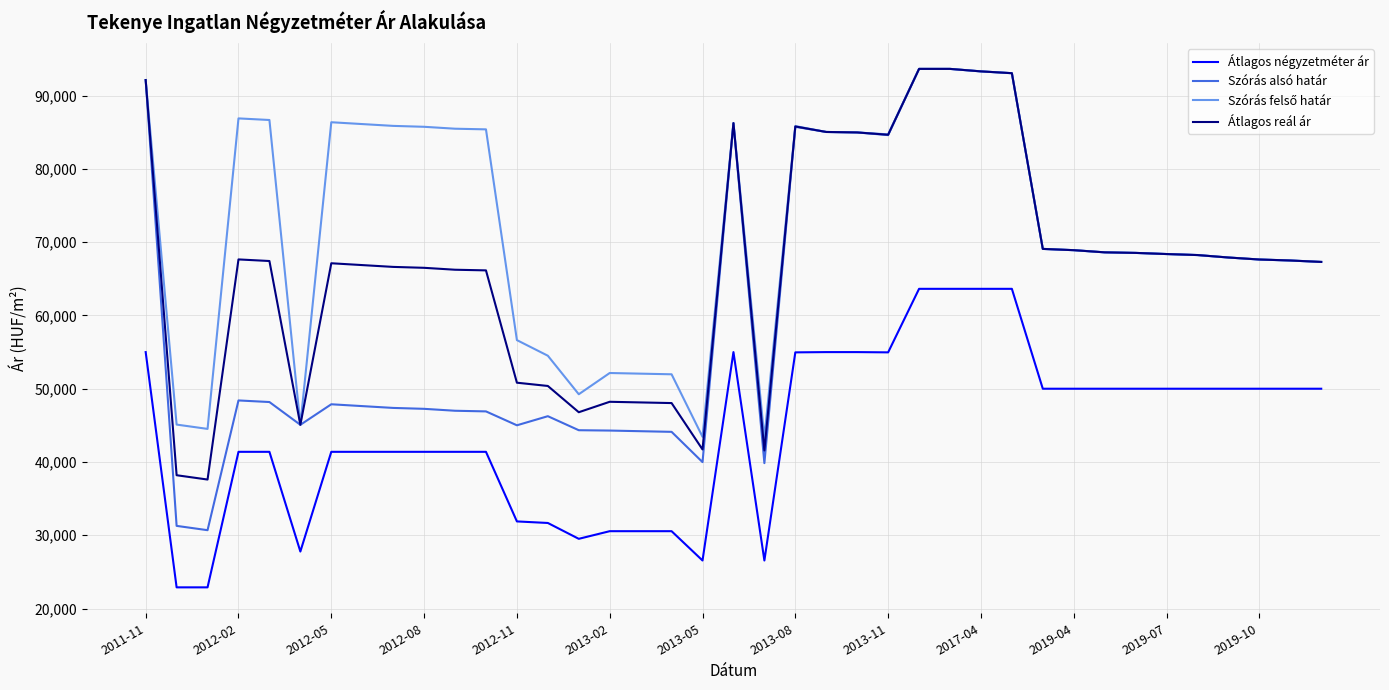

True or false: Átlagos négyzetméter ár and Átlagos reál ár cross at least once.

False